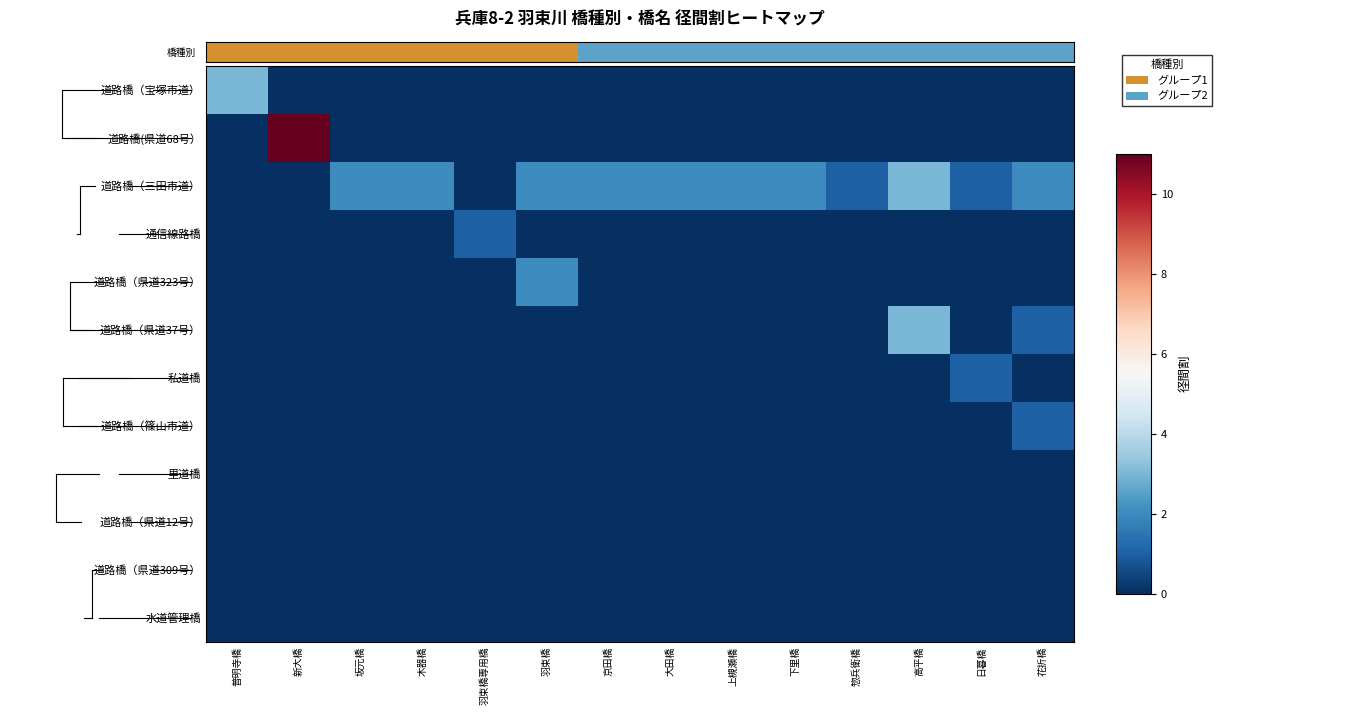

At which category does the chart reach its minimum across all series?

普明寺橋